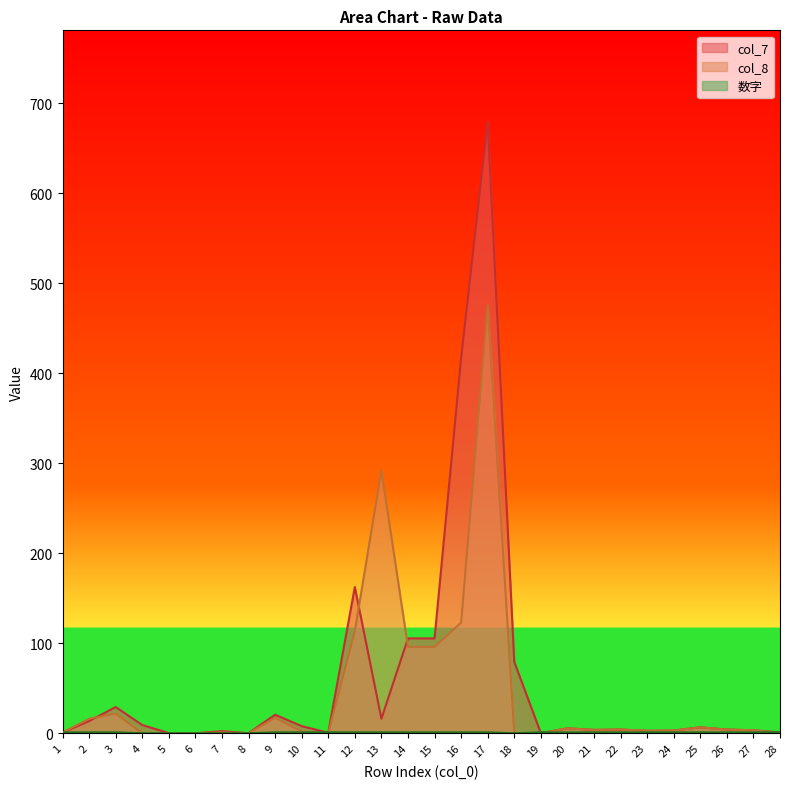

Between 15 and 8, which is larger?

15